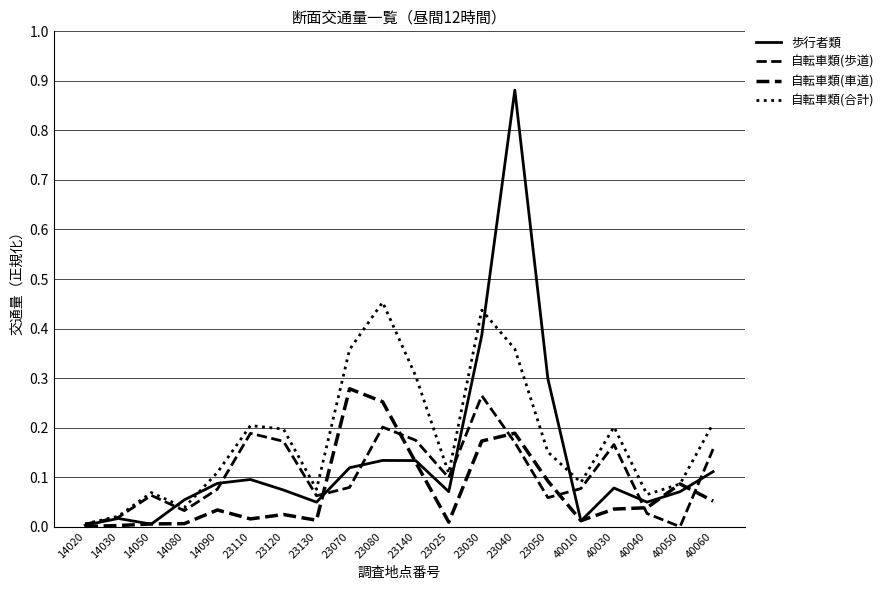

What is the difference between the highest and lowest values at 40010?

0.1